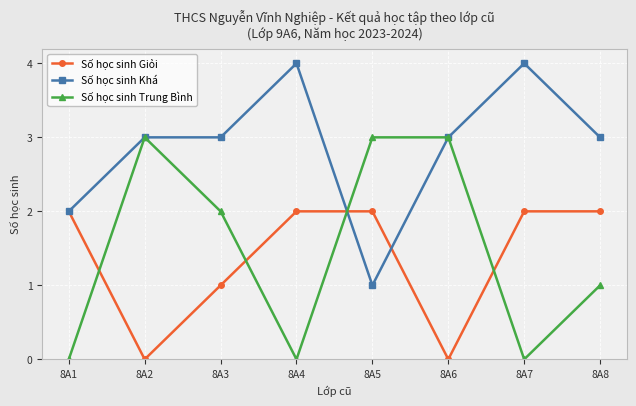

How many lines are shown in the chart?

3